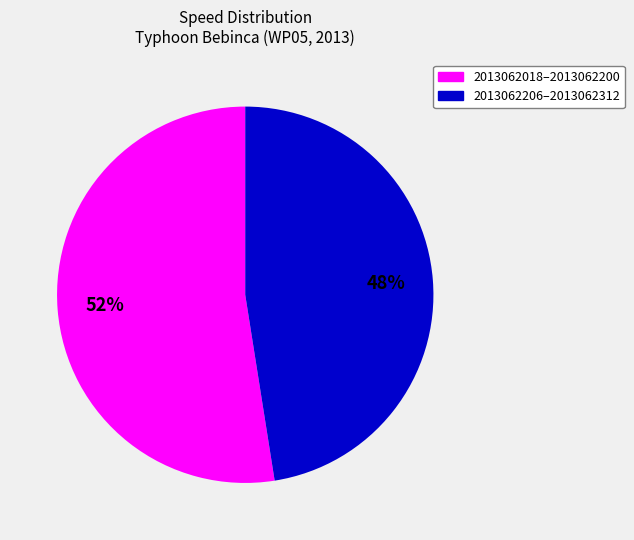

To the nearest percent, what is the average slice percentage?

50%